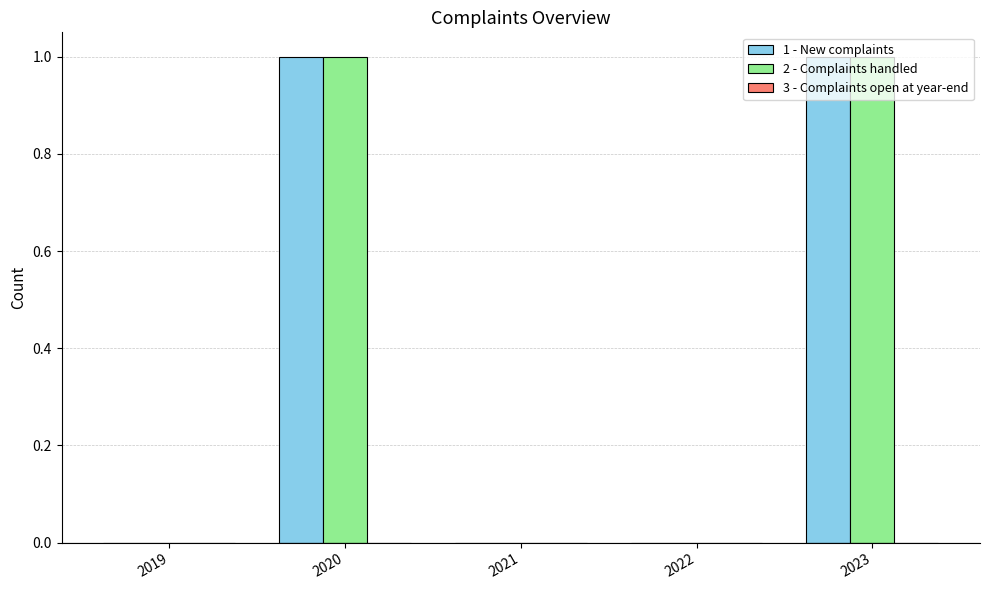

True or false: 1 - New complaints has a value of 1 at 2022.

False